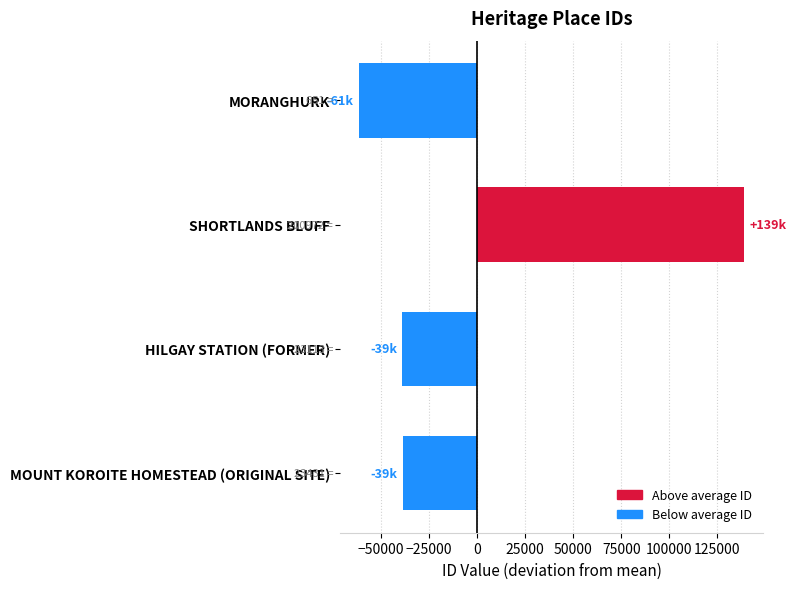

How many series are shown in this chart?

1